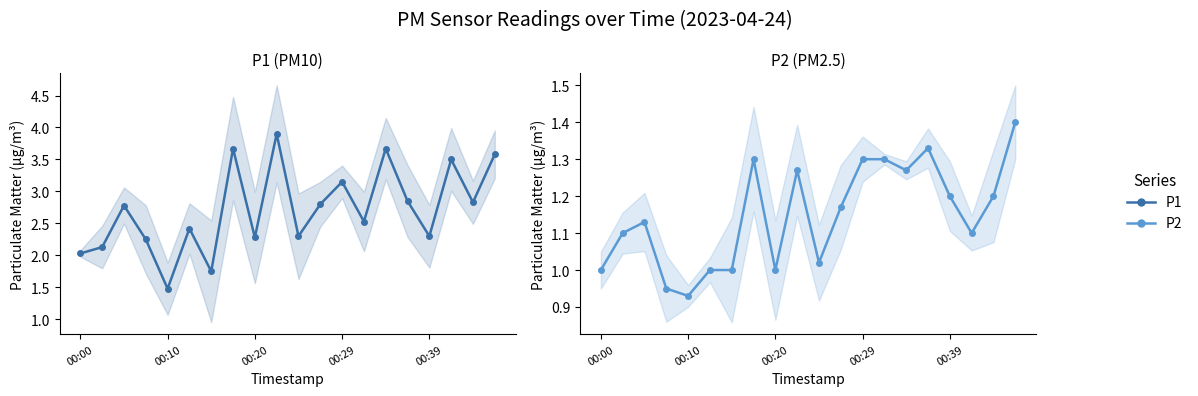

True or false: P2 and P1 cross at least once.

False